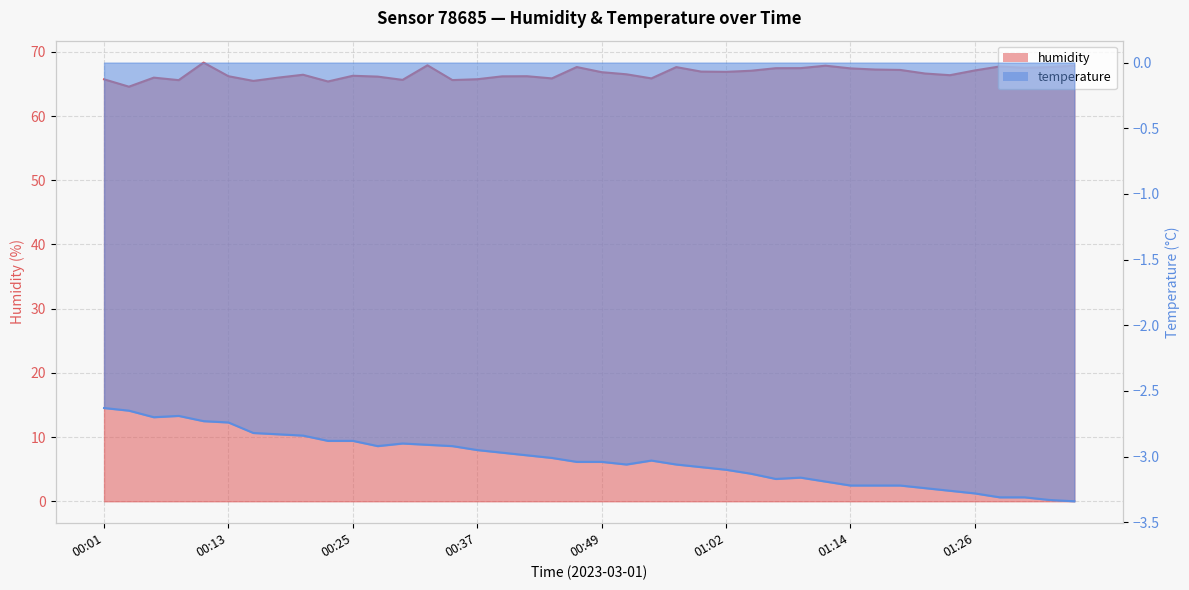

Where is the first local maximum for temperature?

00:08